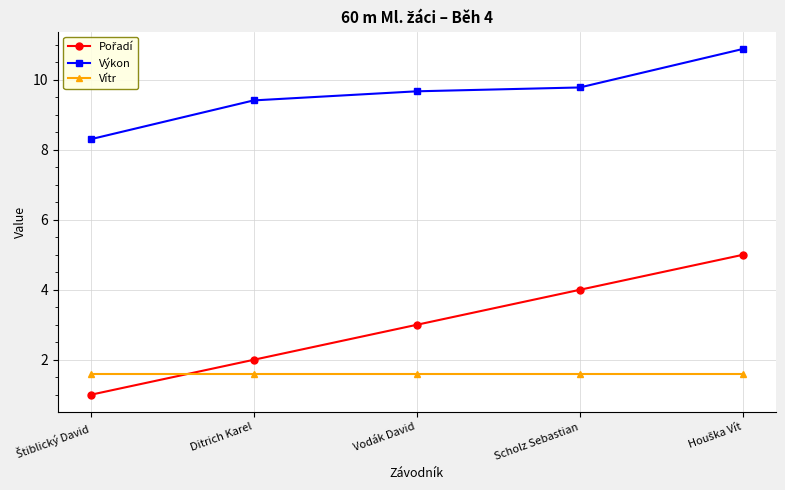

True or false: Výkon and Vítr intersect in this chart.

False